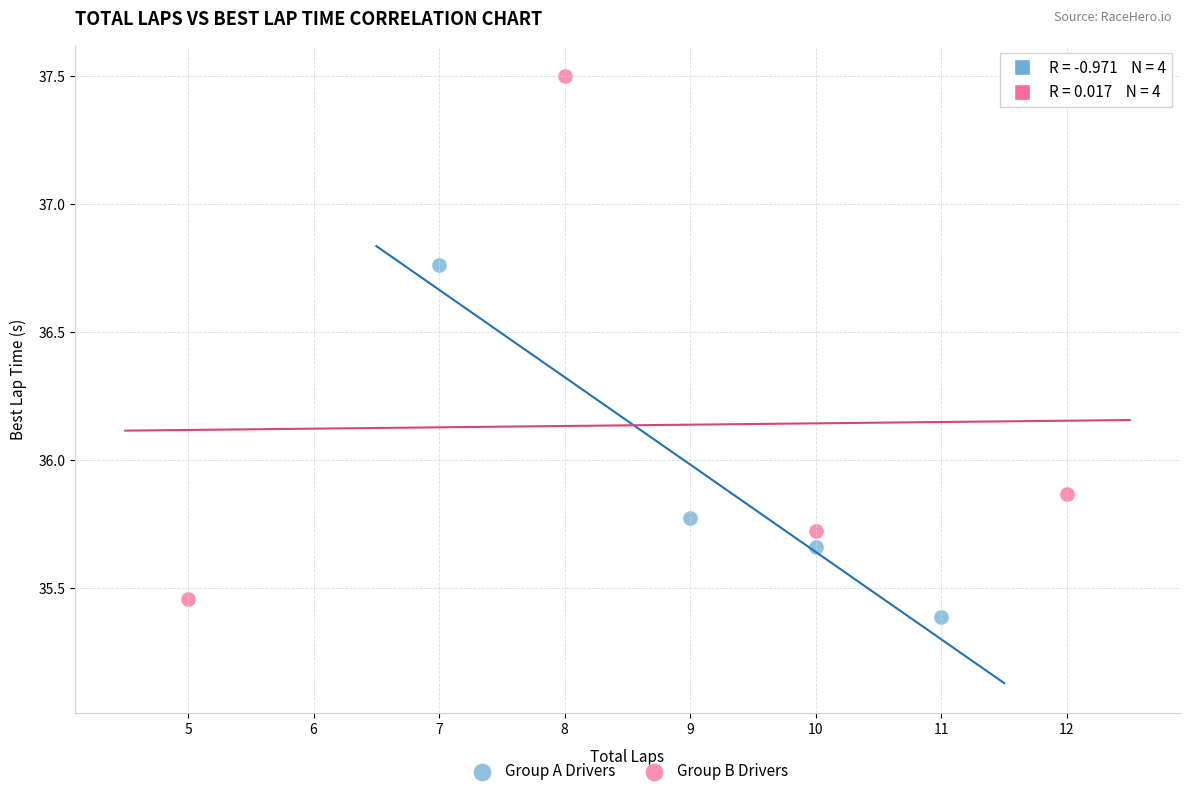

What are all the series names shown in the legend?

Group A Drivers, Group B Drivers